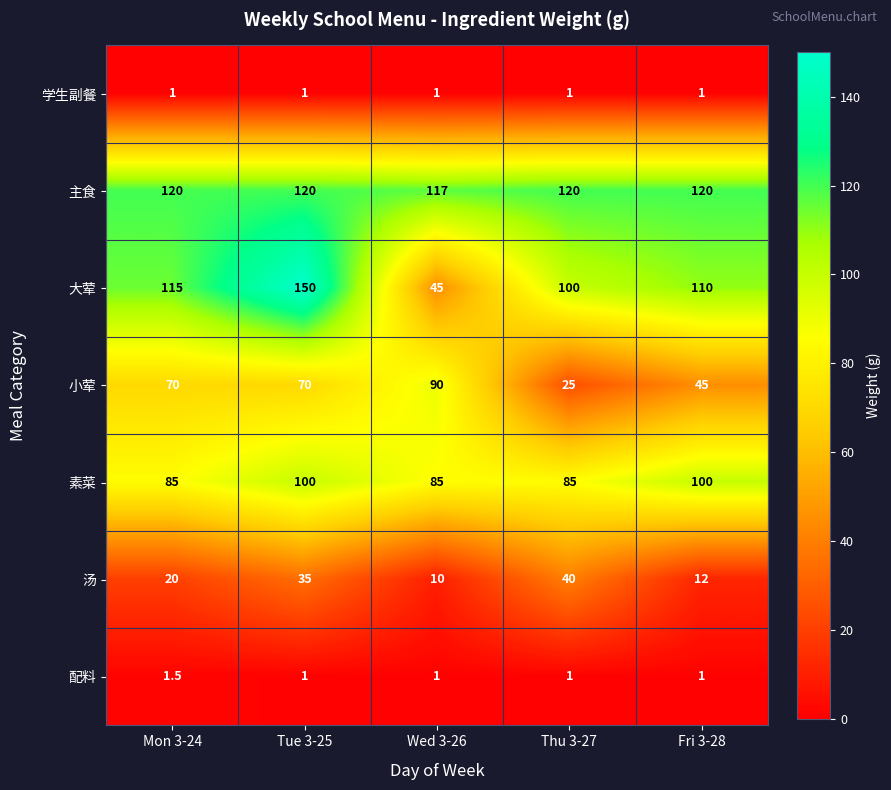

At which category is the sum across all series the highest?

Tue 3-25